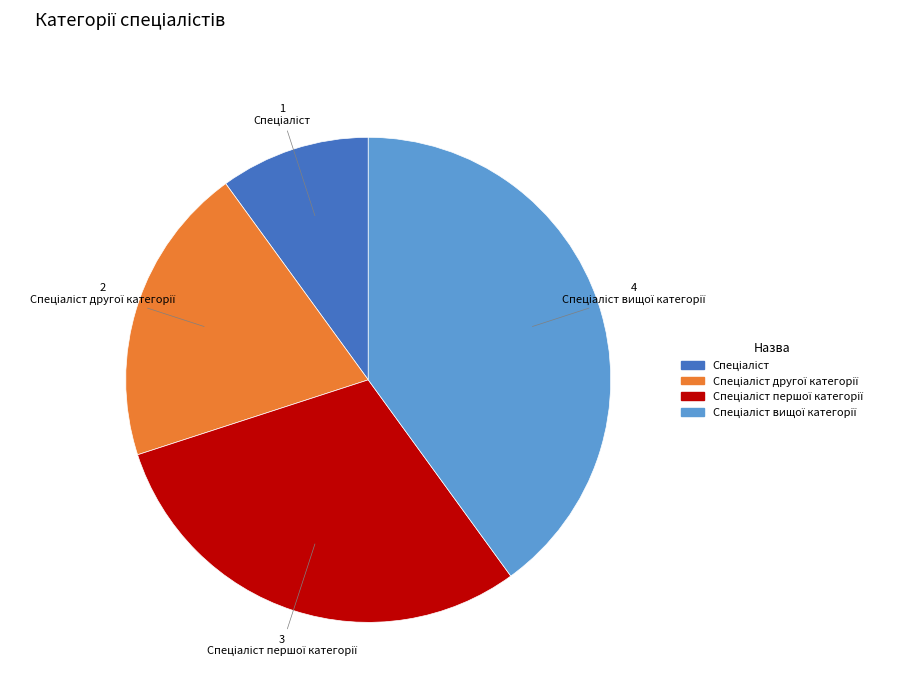

Is there a majority slice in this chart?

No